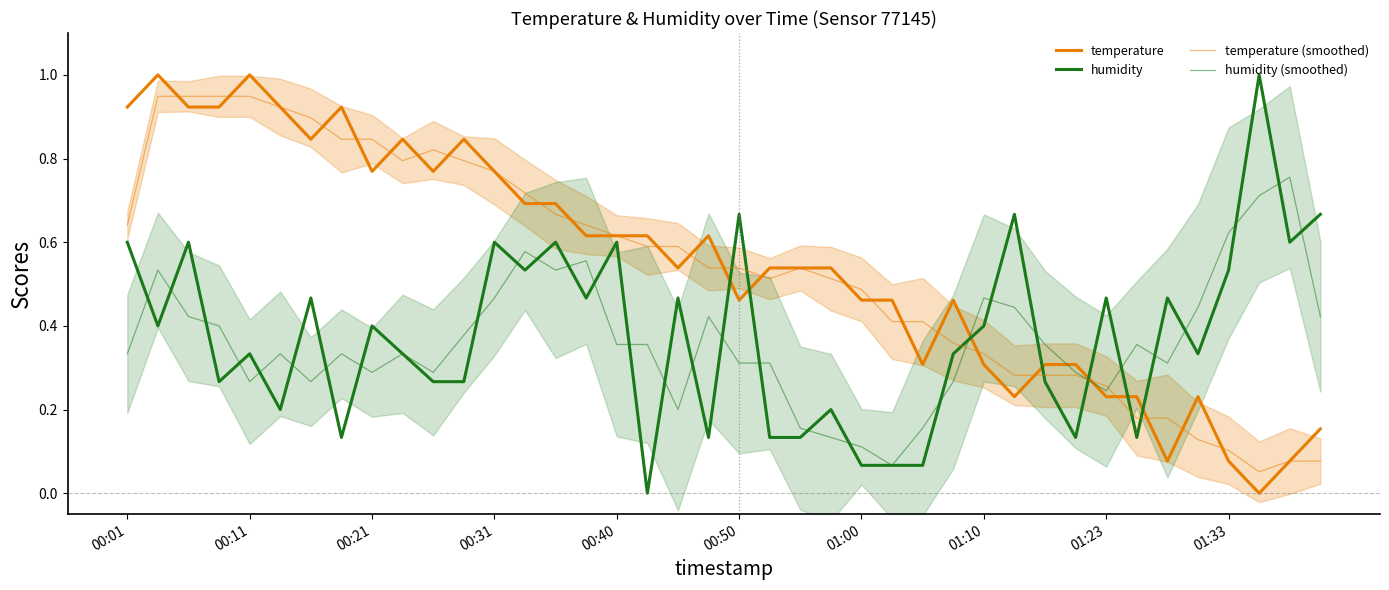

Which series has the largest total across all categories?

temperature